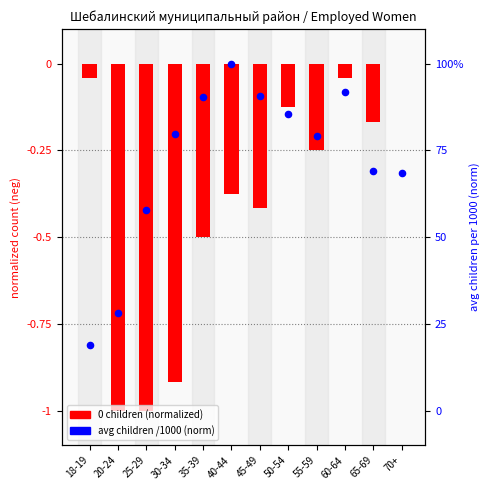

Which series reaches the minimum Y coordinate?

0 children (normalized neg)